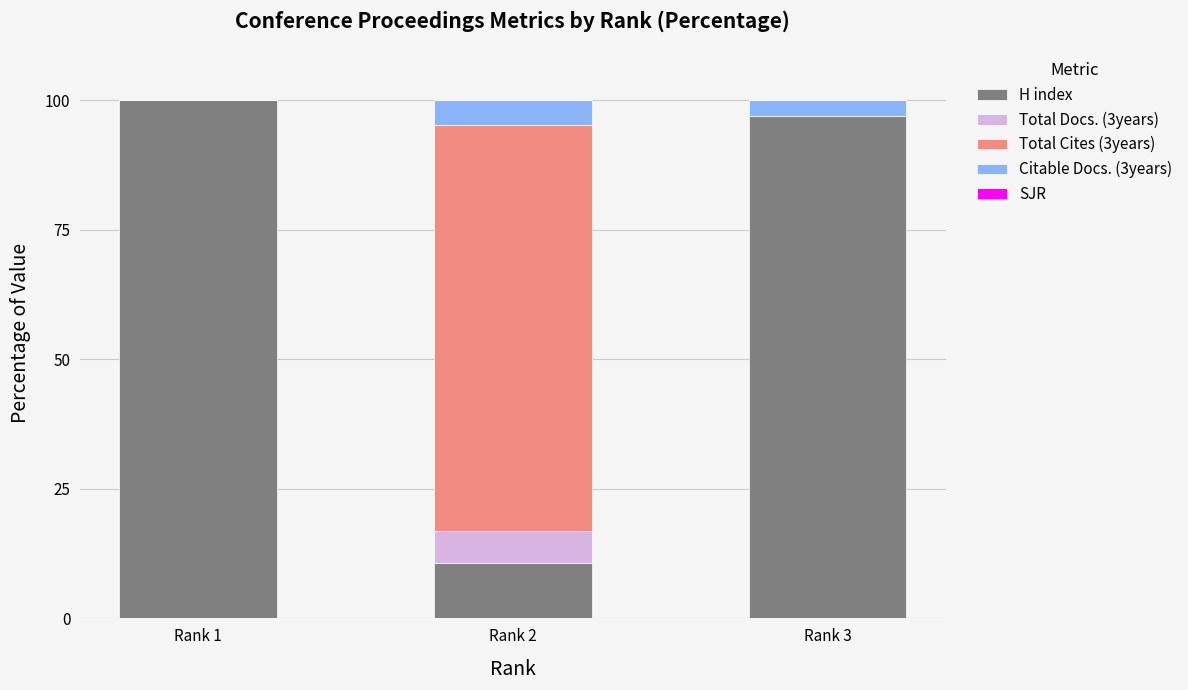

The value of H index at Rank 3 is 96.9. True or false?

True